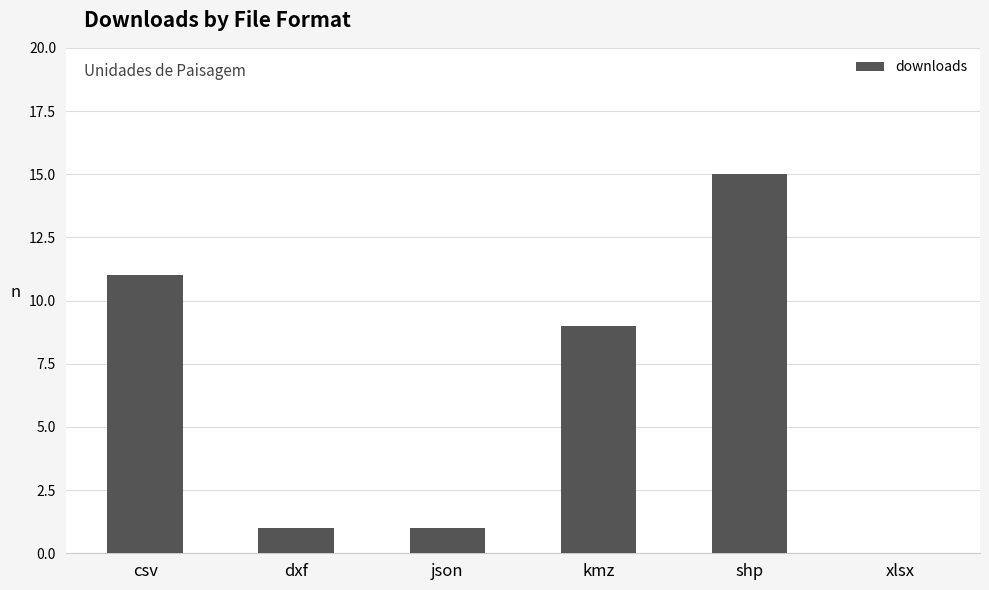

Does the chart contain stacked bars?

No